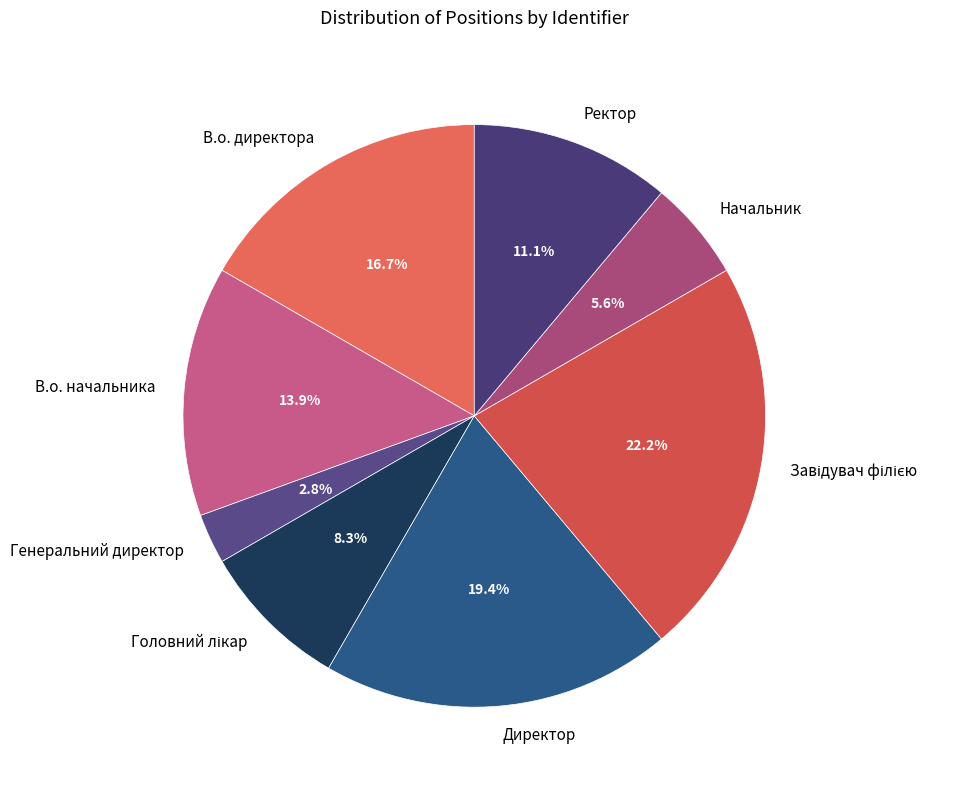

Does any single category account for the majority?

No